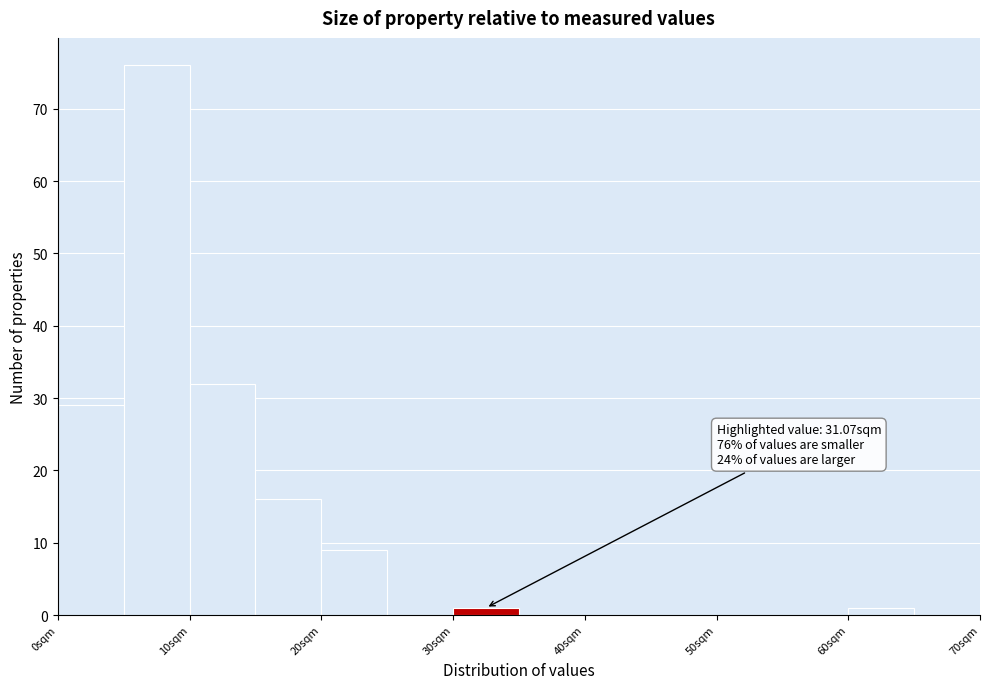

Over which range of the x-axis is the bar tallest?

5 to 10